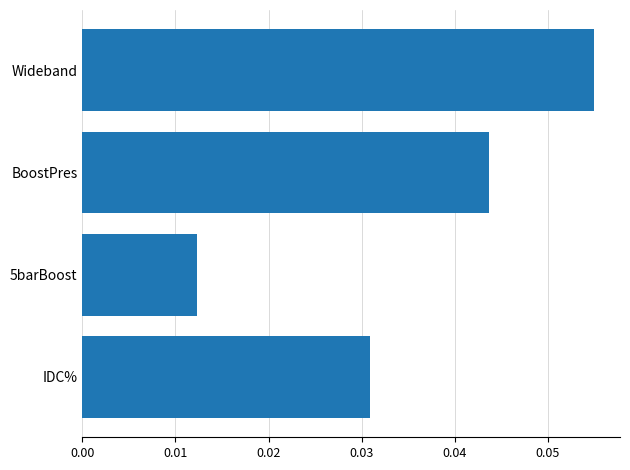

Is it true that the value at IDC% is 0.1?

False